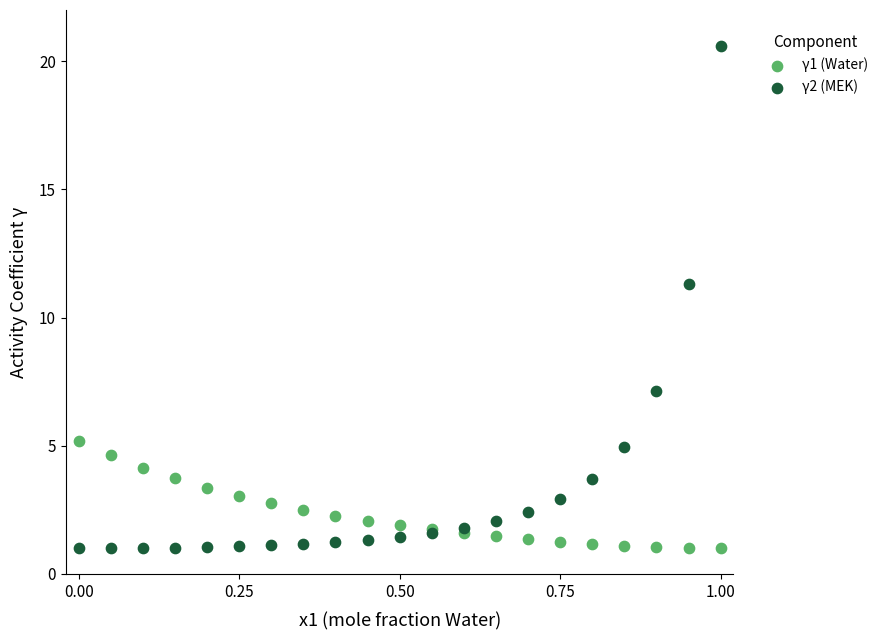

Which series contains the highest Y value?

γ2 (MEK)